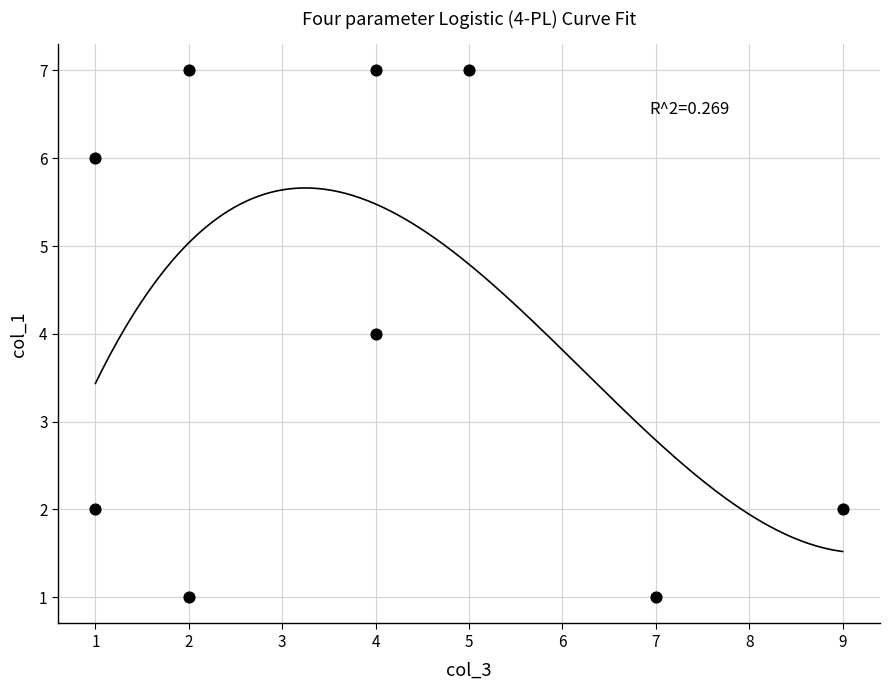

What is the range of X values (max minus min)?

8